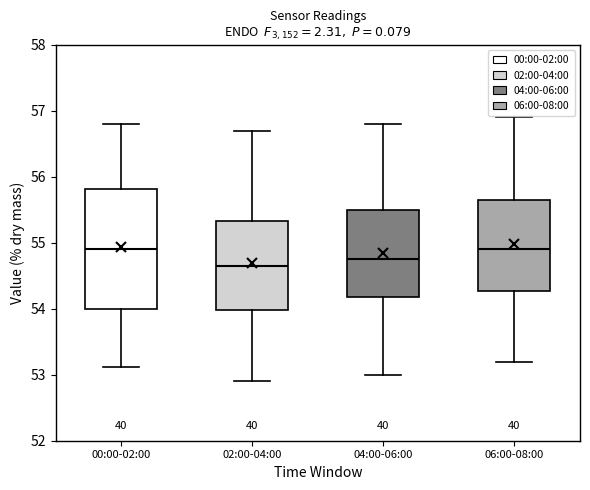

Reading left to right, transcribe this box plot: for each box, give where its median line is, the range the box spans, and where its two whiskers end, as read against the y-axis. The values are not printed on the chart, so give them approximately, as read against the axis.

00:00-02:00: median 54.9, box 54.0 to 55.8, whiskers 53.1 to 56.8
02:00-04:00: median 54.7, box 54.0 to 55.3, whiskers 52.9 to 56.7
04:00-06:00: median 54.8, box 54.2 to 55.5, whiskers 53.0 to 56.8
06:00-08:00: median 54.9, box 54.3 to 55.7, whiskers 53.2 to 56.9